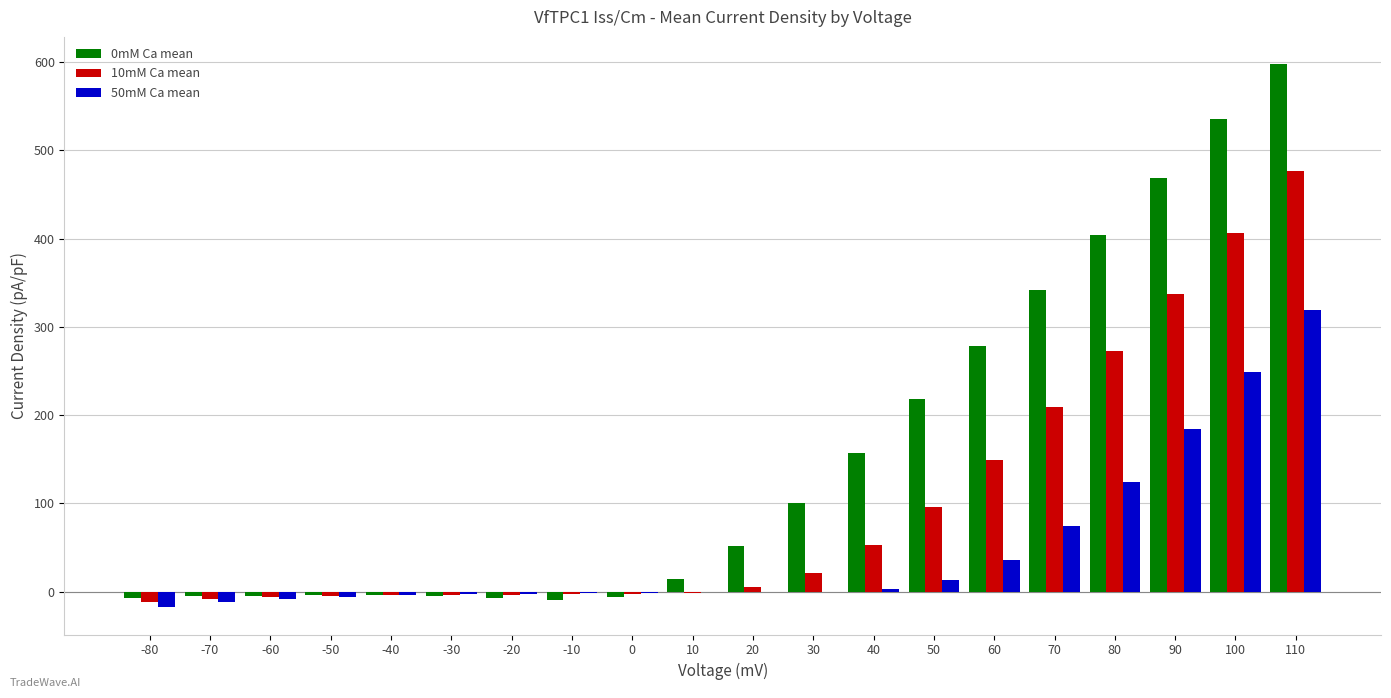

Which category has the highest value across all series?

110